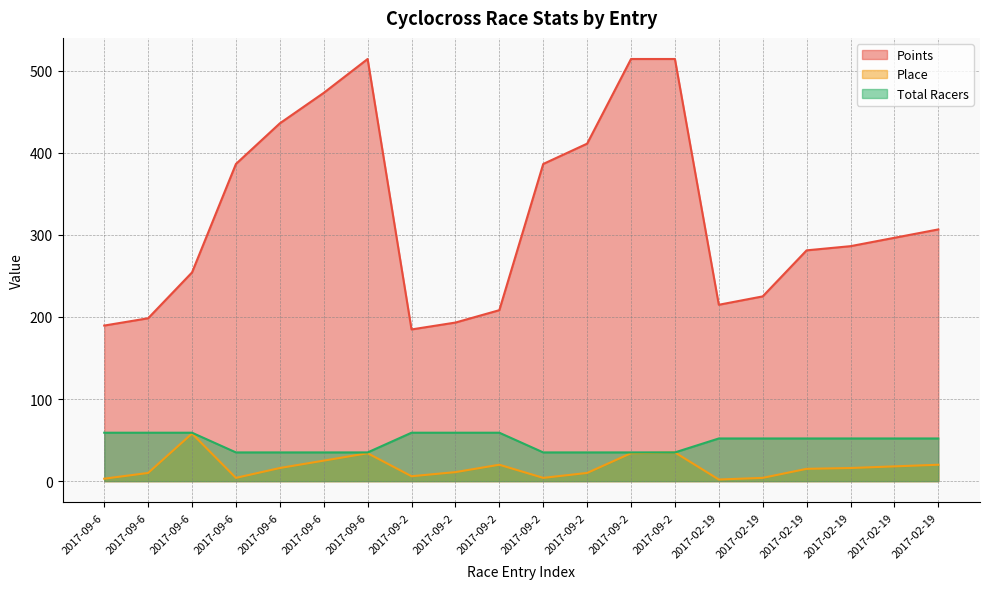

True or false: Place and Total Racers intersect in this chart.

False